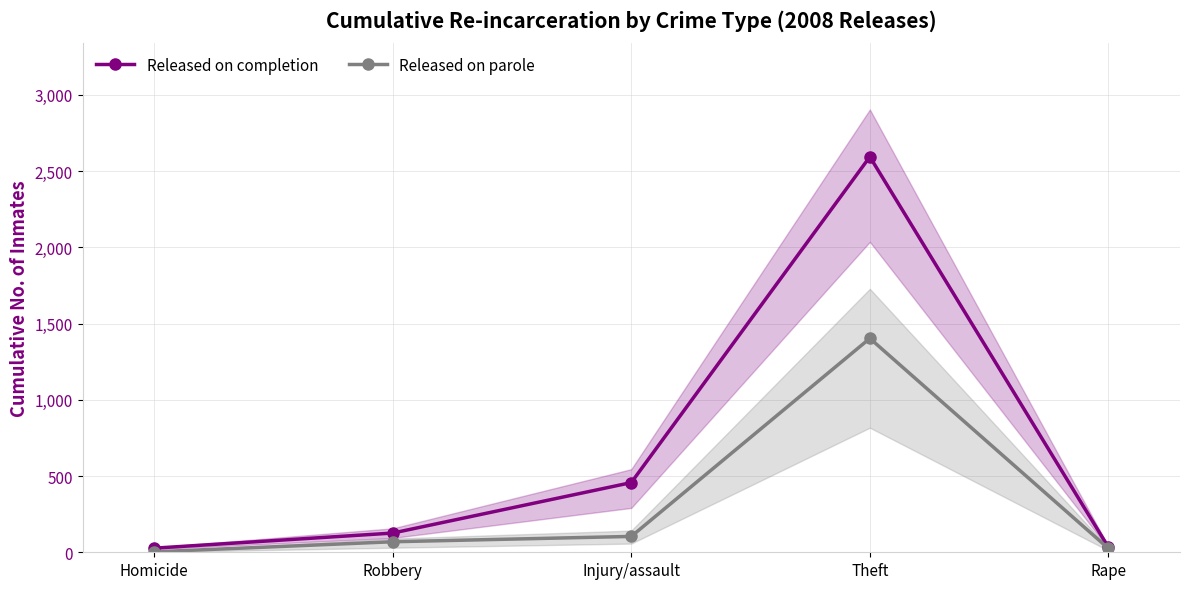

At which category is the sum across all series the highest?

Theft